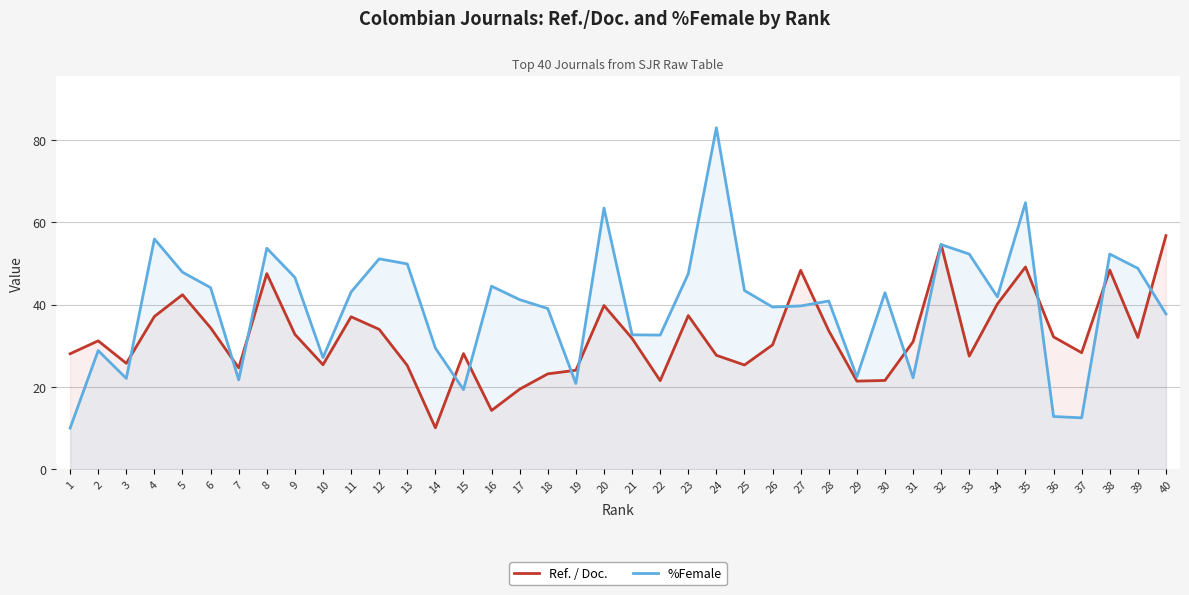

At 31, list the series in order from largest to smallest.

Ref. / Doc., %Female